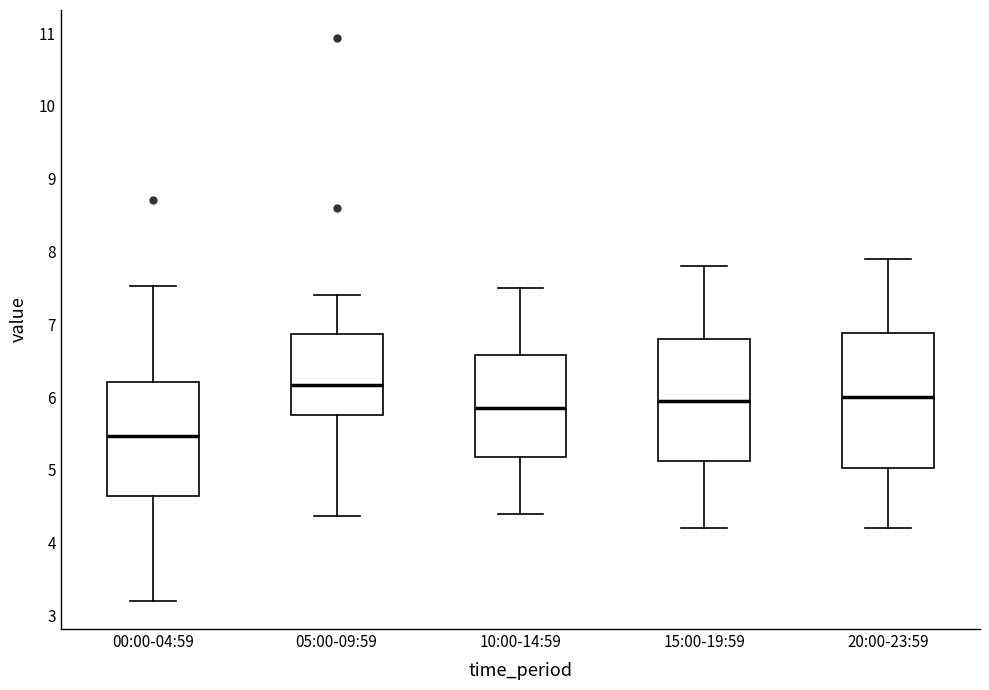

Which box's median line is the lowest?

00:00-04:59